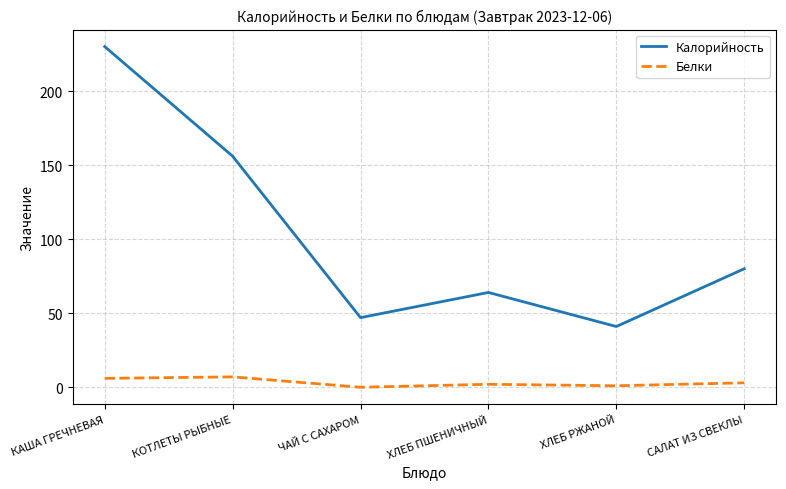

At how many categories does at least one series exceed 183?

1